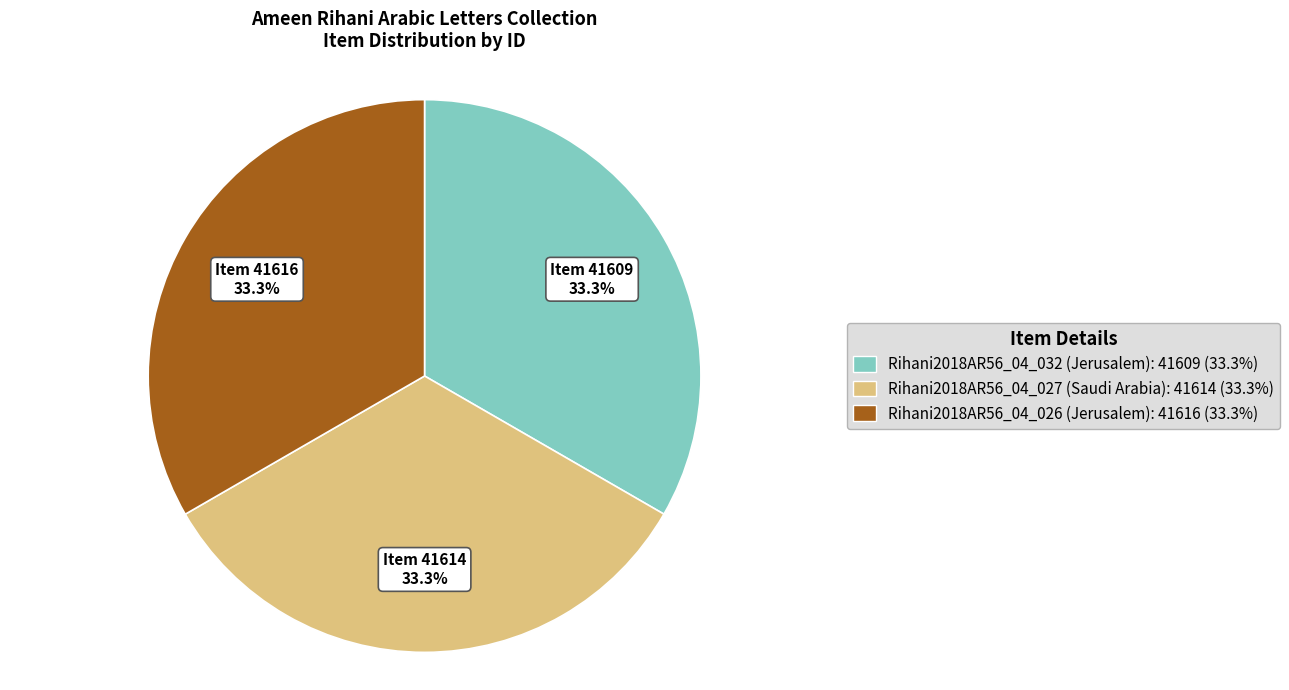

Combined, what portion of the pie is Rihani2018AR56_04_027 (Saudi Arabia) and Rihani2018AR56_04_032 (Jerusalem)?

66.7%